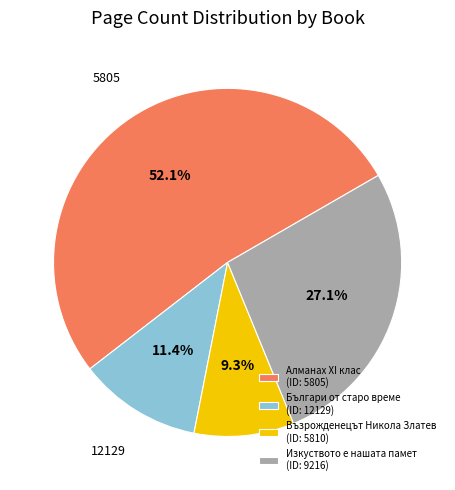

To the nearest percent, what is the difference between the largest and smallest slice percentages?

43%